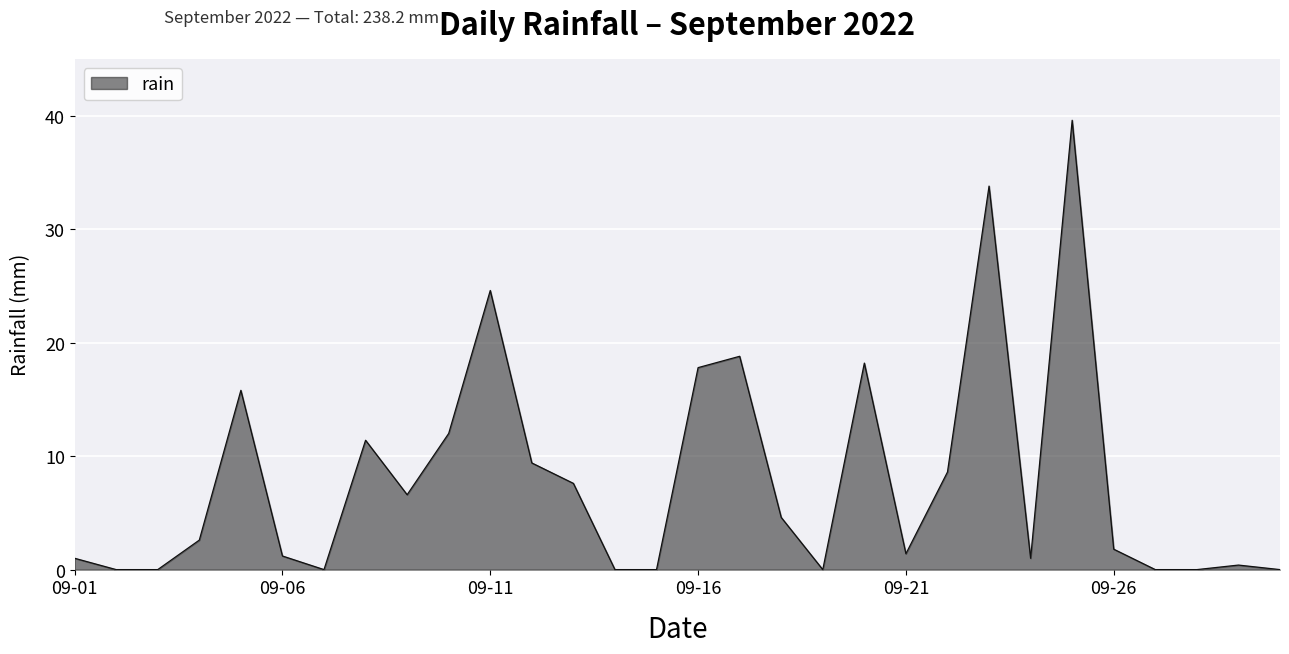

What is the difference between the maximum and minimum values?

39.6